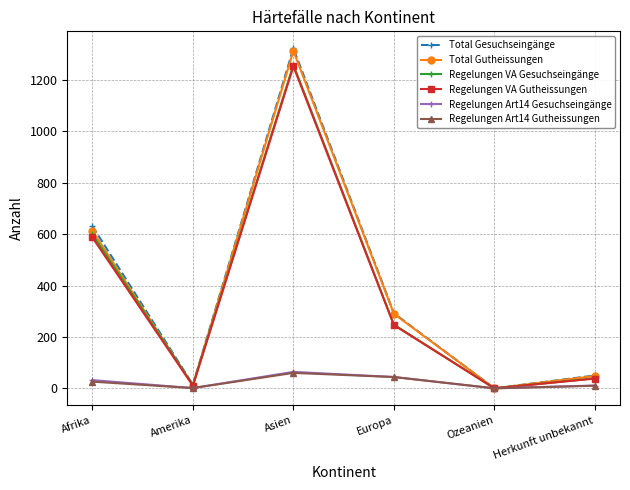

Does the chart display data point markers on the line(s)?

Yes